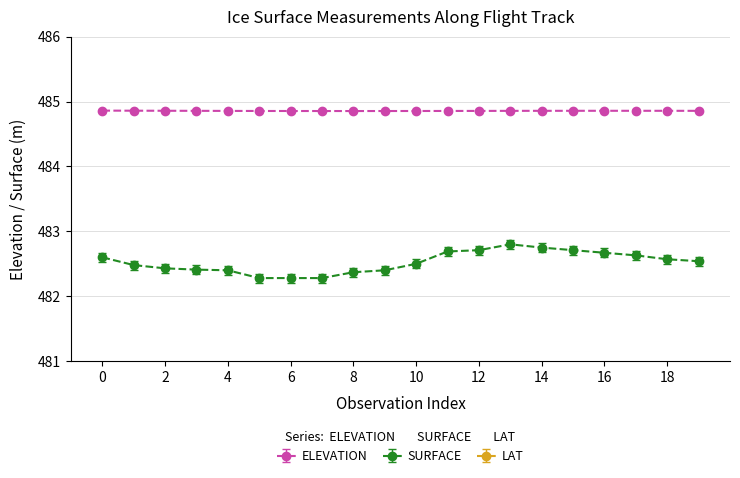

Count the number of data series in this chart.

3